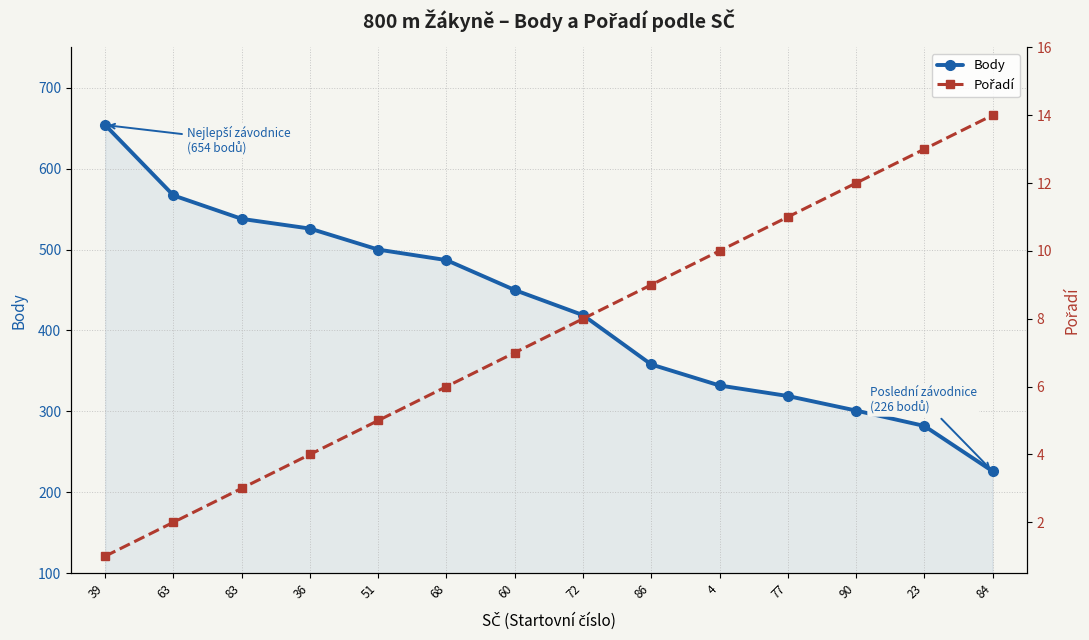

What is the difference between the maximum and minimum values in the Body series?

428